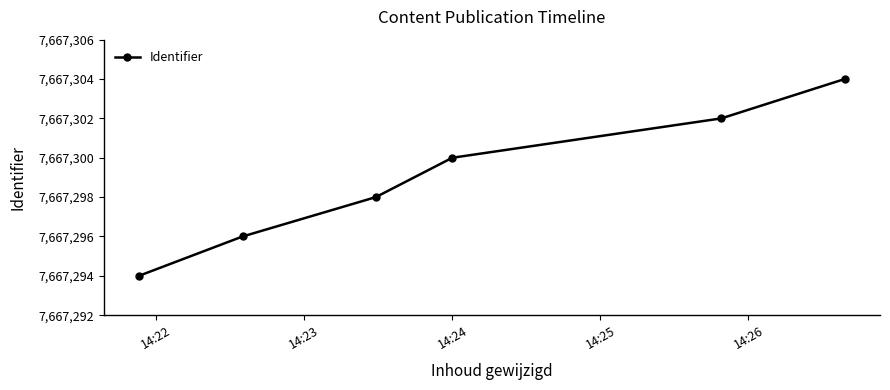

What is the value of the 4th point from the left?

7667300